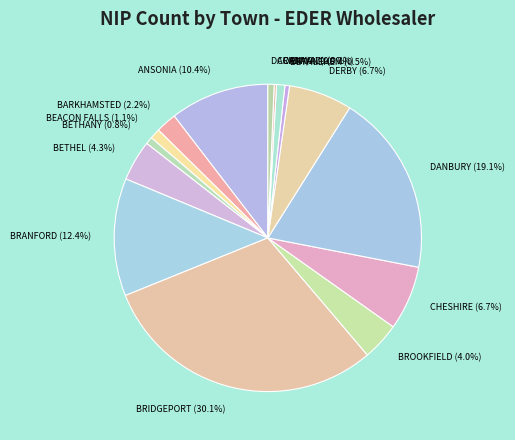

To the nearest percent, what is the difference between the DARIEN and CHESHIRE slice percentages?

6%